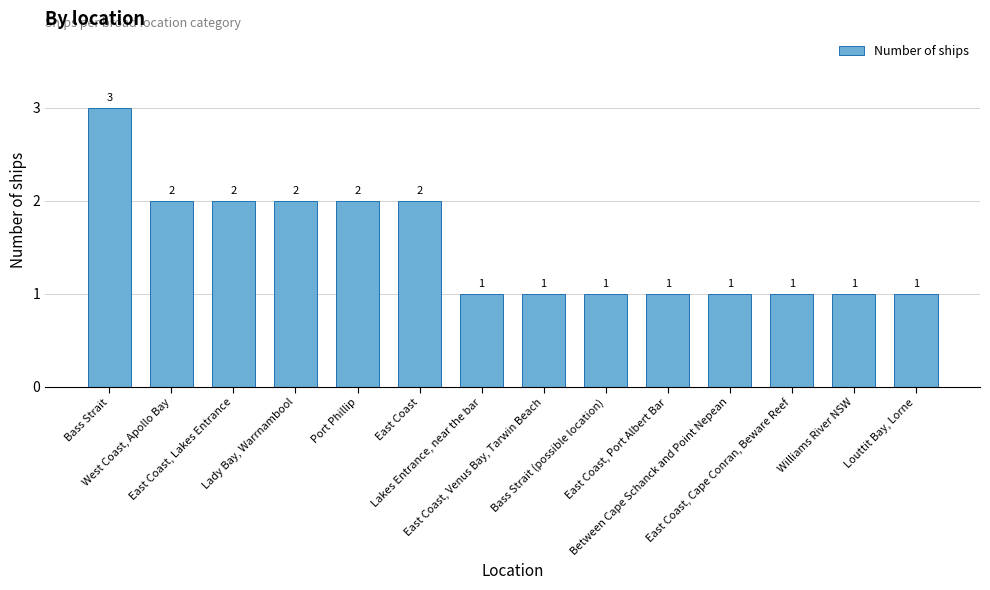

Count the number of values greater than 1.

6